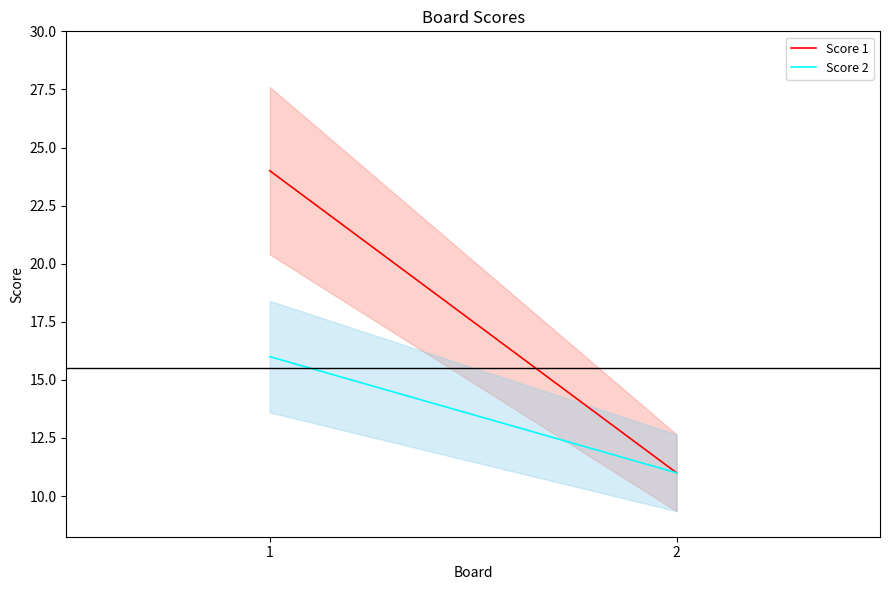

What is the value of the Score 1 point at the 1st from the left?

24